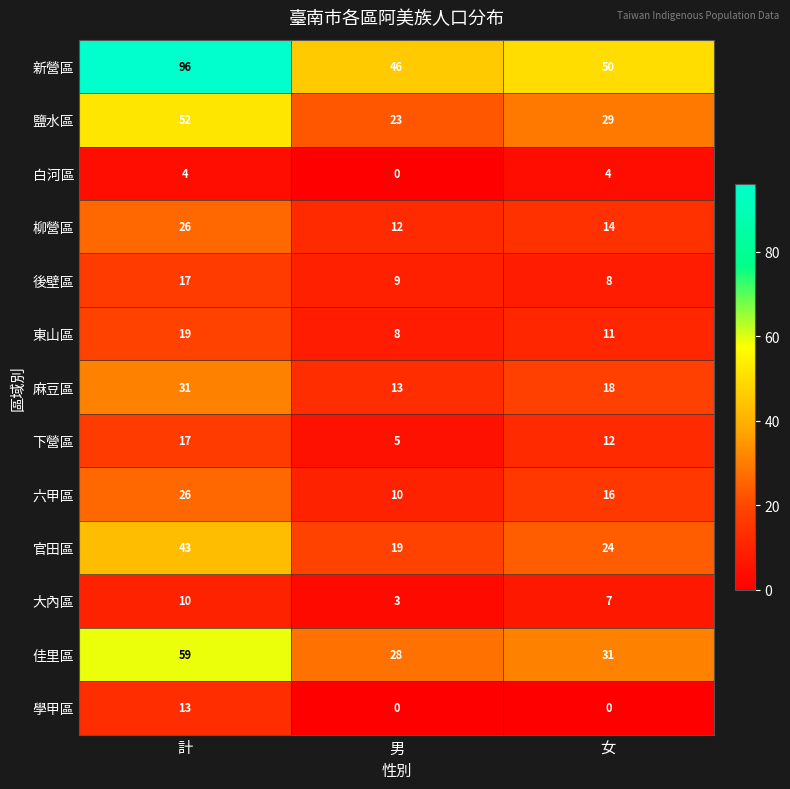

What is the total value across all series at 計?

413